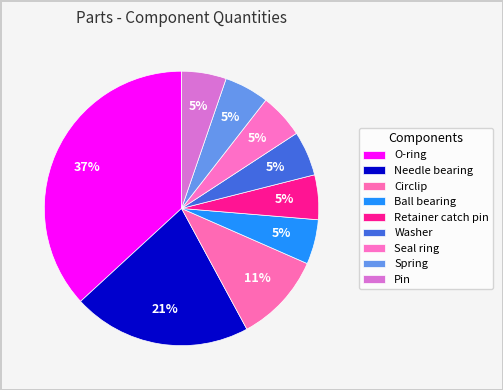

How many slices are in this pie chart?

9